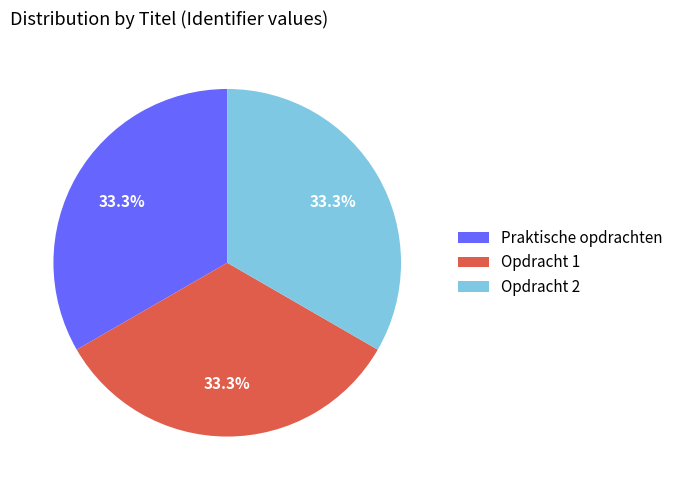

Is it true that Praktische opdrachten is 33% of the pie?

True